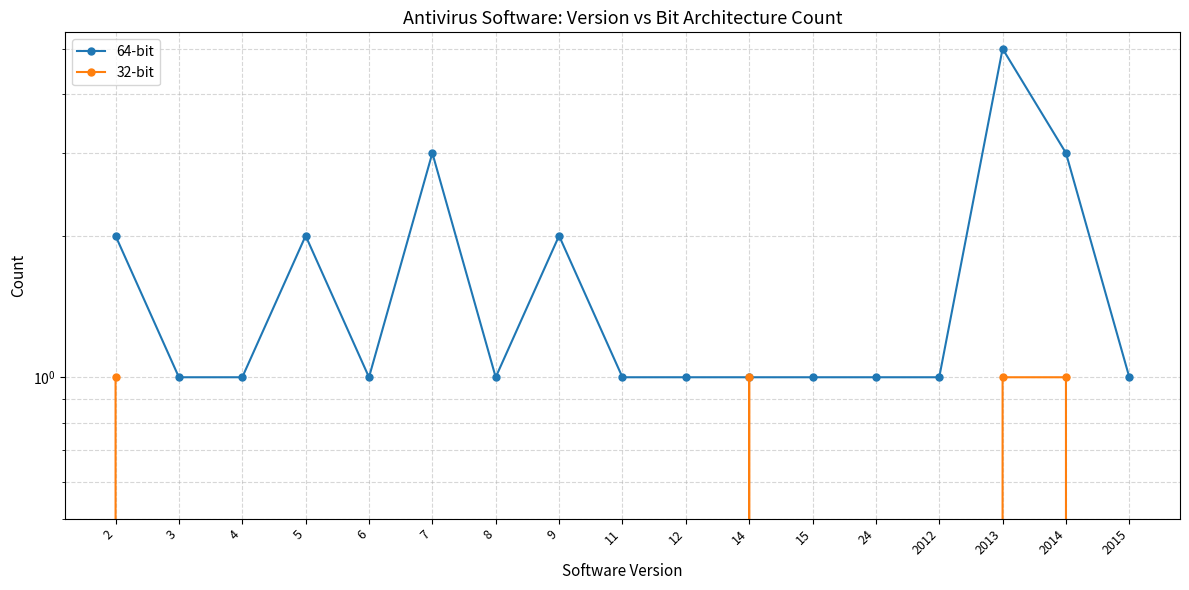

Reading left to right, list all the values displayed in this chart.

64-bit: 2=2	3=1	4=1	5=2	6=1	7=3	8=1	9=2	11=1	12=1	14=1	15=1	24=1	2012=1	2013=5	2014=3	2015=1
32-bit: 2=1	3=0	4=0	5=0	6=0	7=0	8=0	9=0	11=0	12=0	14=1	15=0	24=0	2012=0	2013=1	2014=1	2015=0